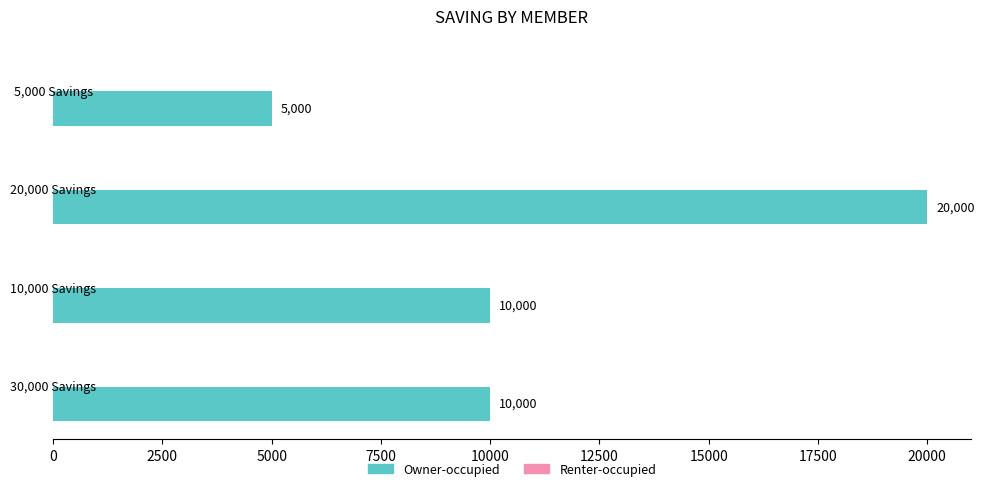

Reading top to bottom, list all the values displayed in this chart.

5000	20000	10000	10000